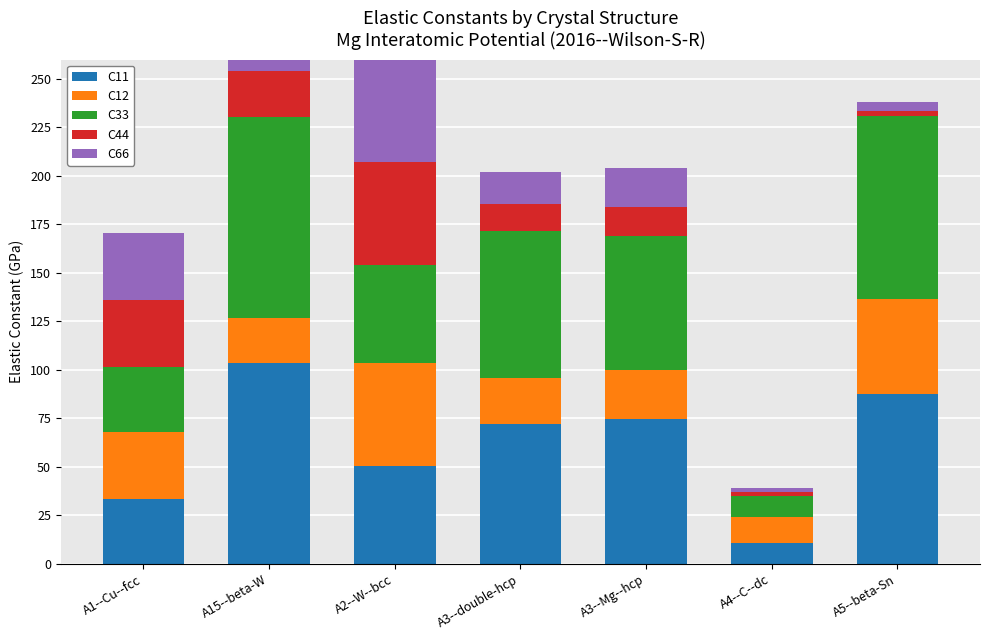

What is the label of the 7th bar from the right?

A1--Cu--fcc